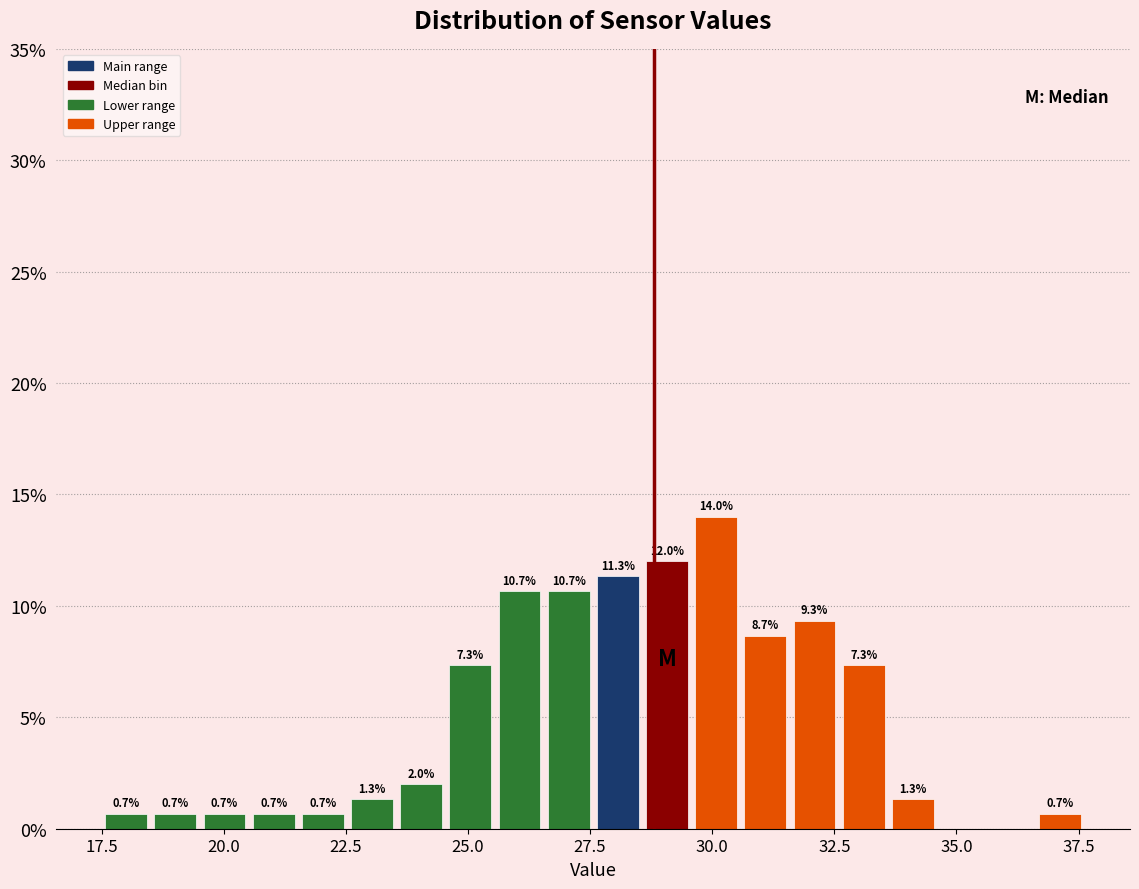

Around what value on the x-axis is the tallest bar? Give the approximate position of its centre, as read against the axis.

30.0